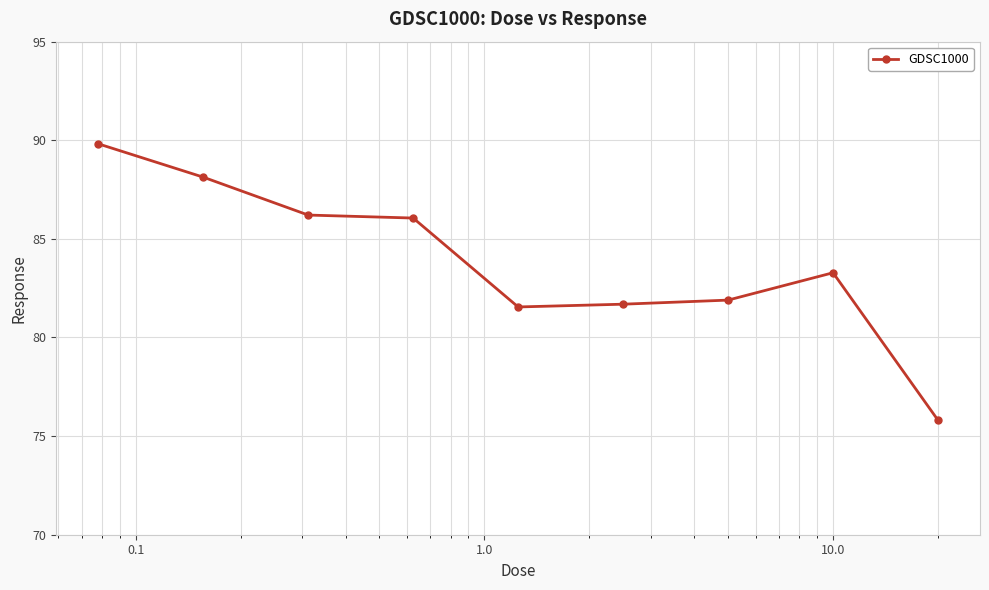

What is the difference between the second highest and second lowest values?

6.6